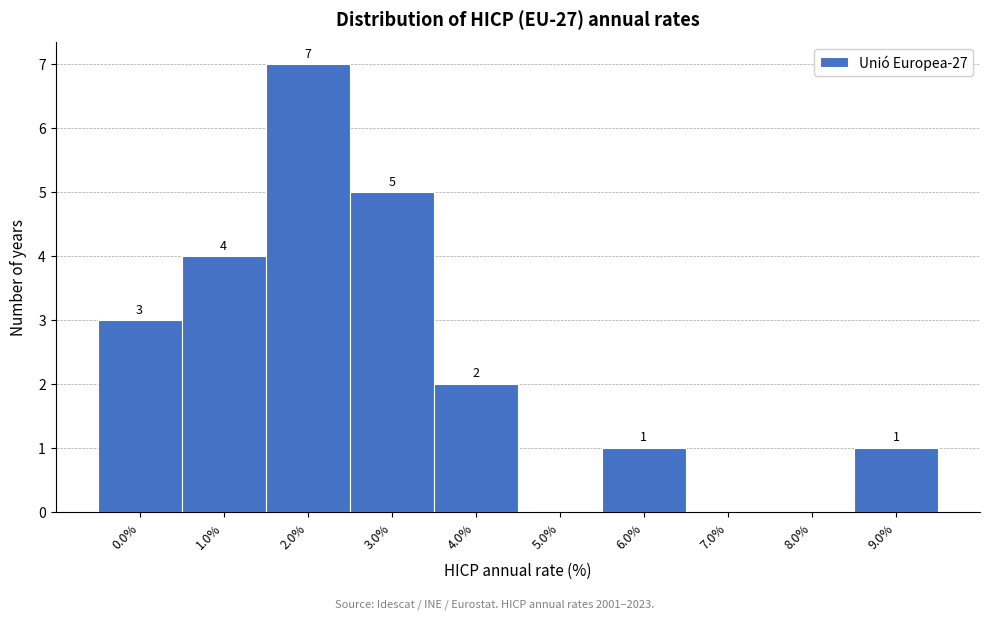

Which range on the x-axis has the tallest bar?

1.5 to 2.5